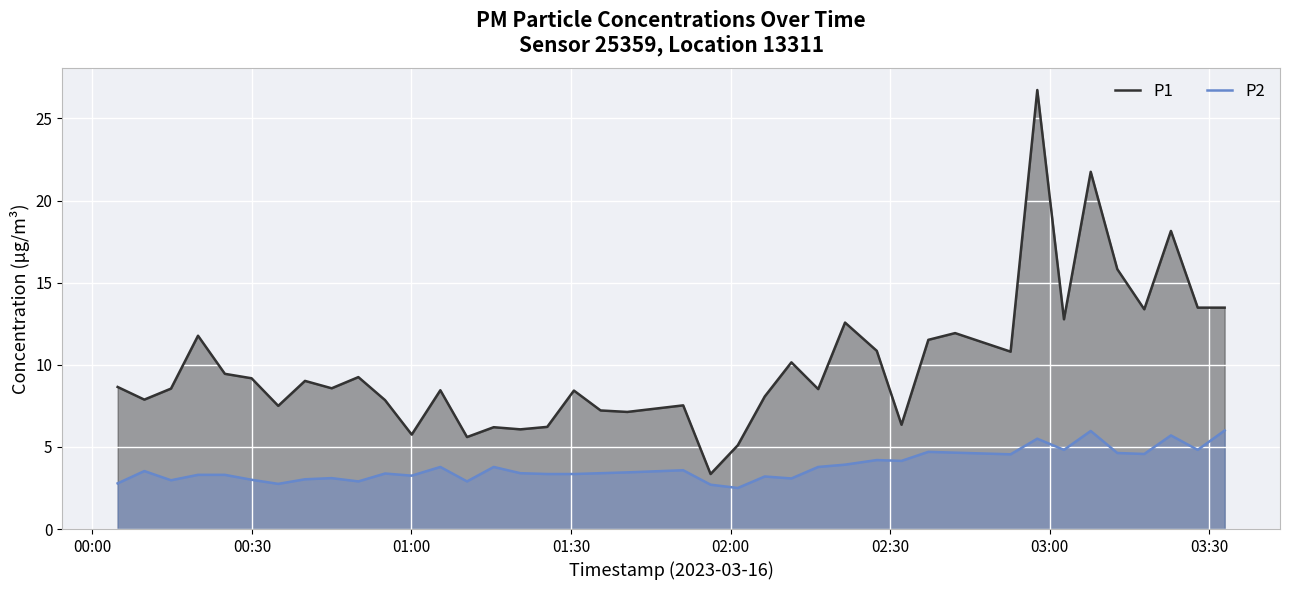

What is the value of the P2 point at the 34th from the left?

4.8